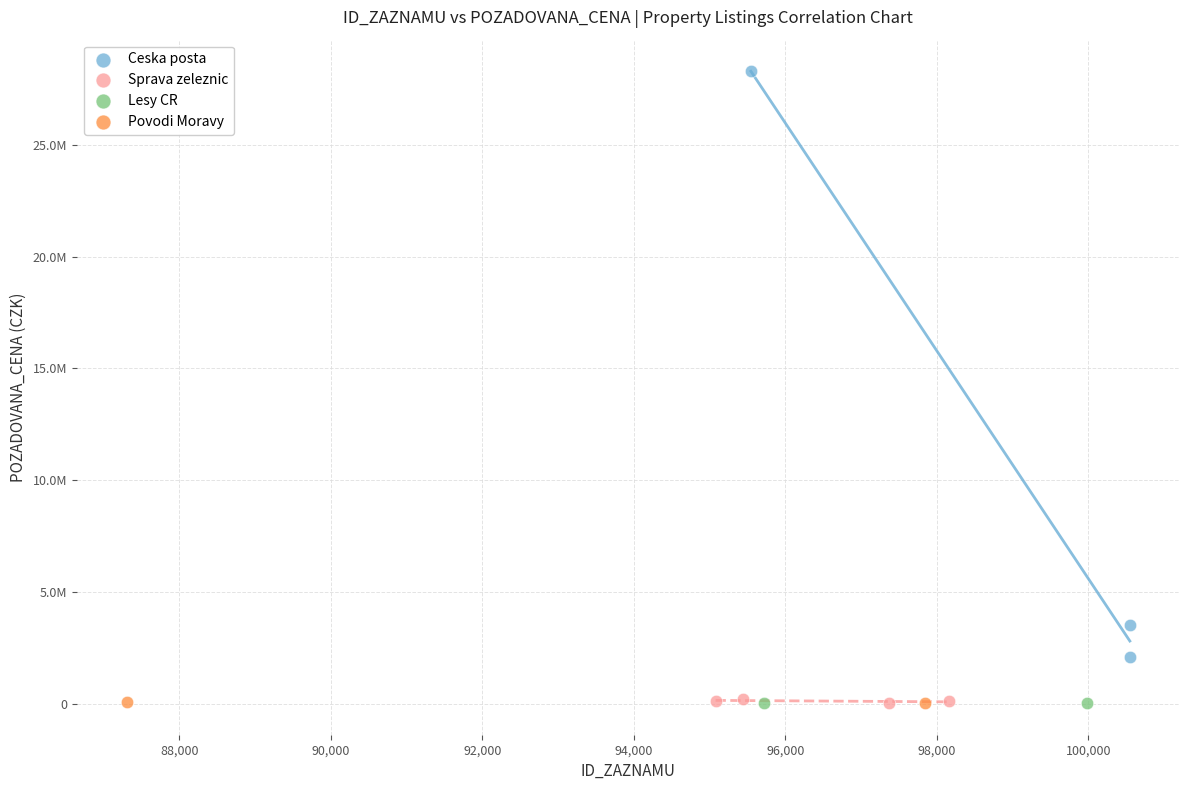

What are all the series names shown in the legend?

Ceska posta, Sprava zeleznic, Lesy CR, Povodi Moravy